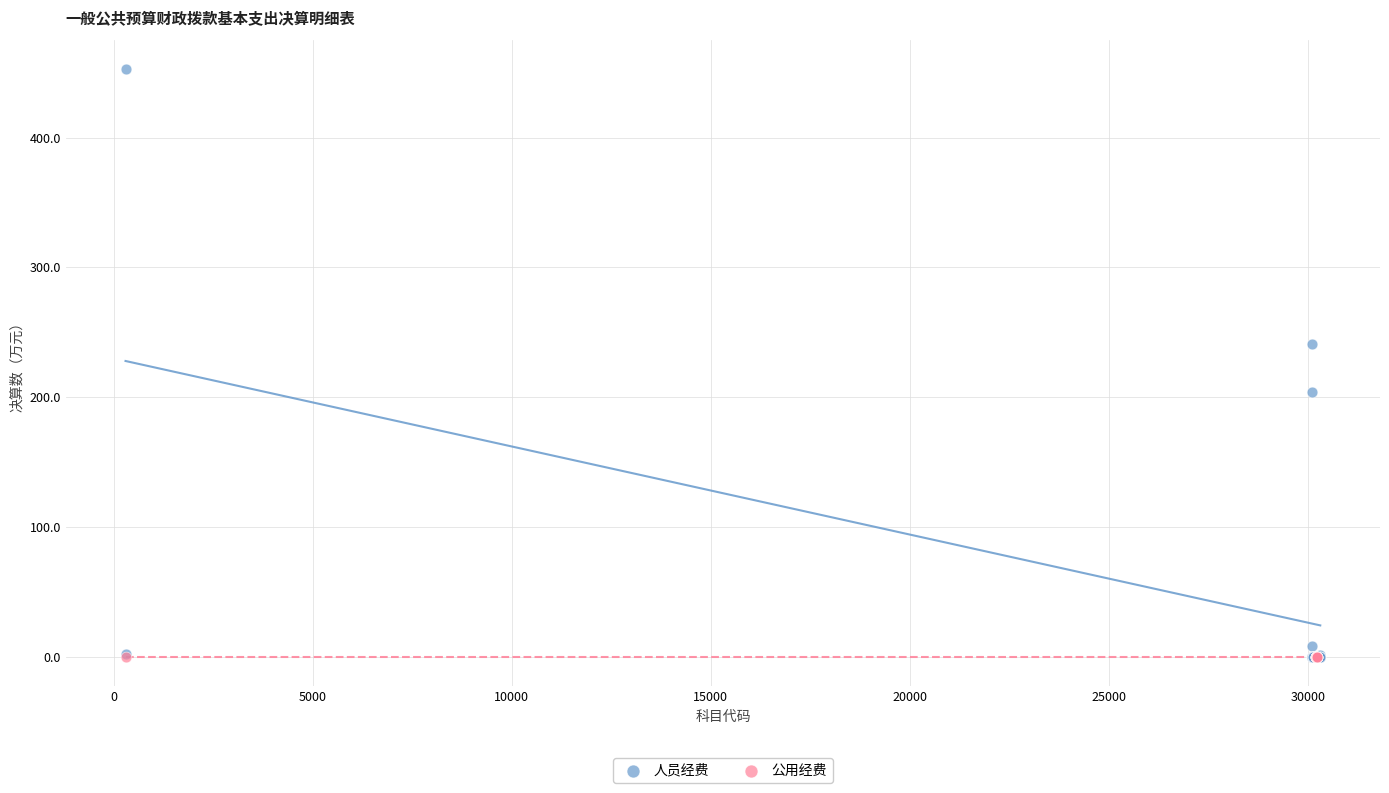

Which series contains the highest Y value?

人员经费